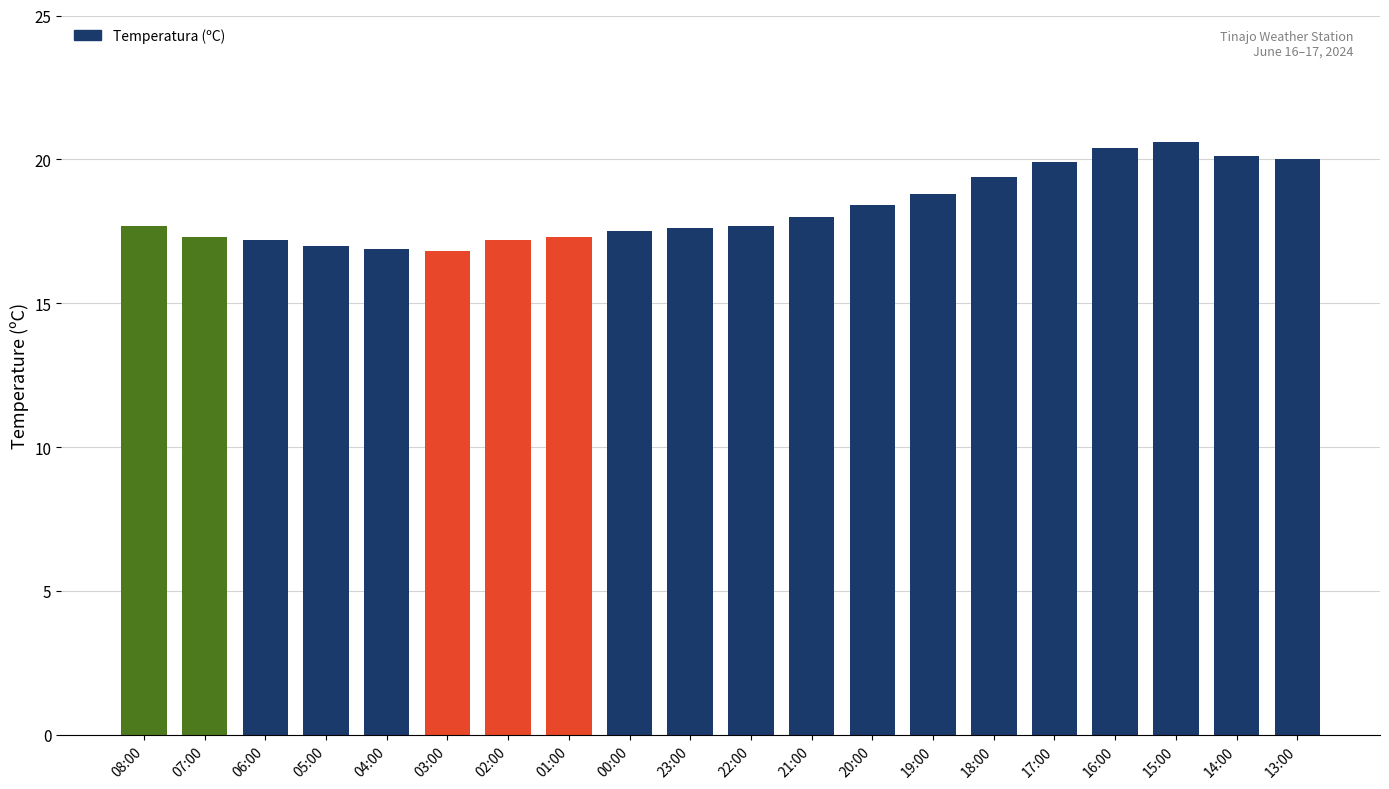

What is the label of the 19th bar from the left?

14:00